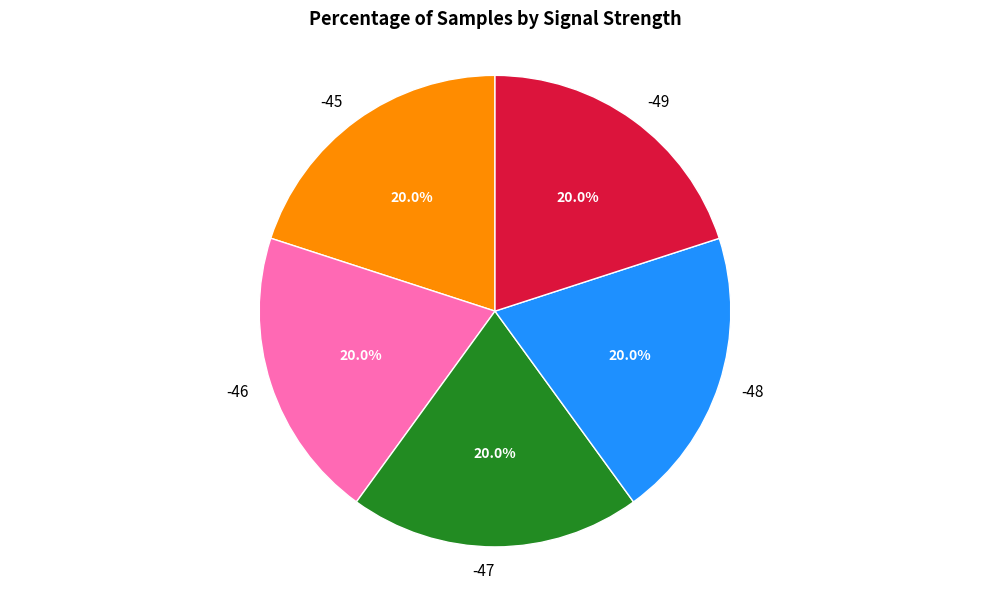

What is the ratio of the value at -49 to the value at -46?

1.0